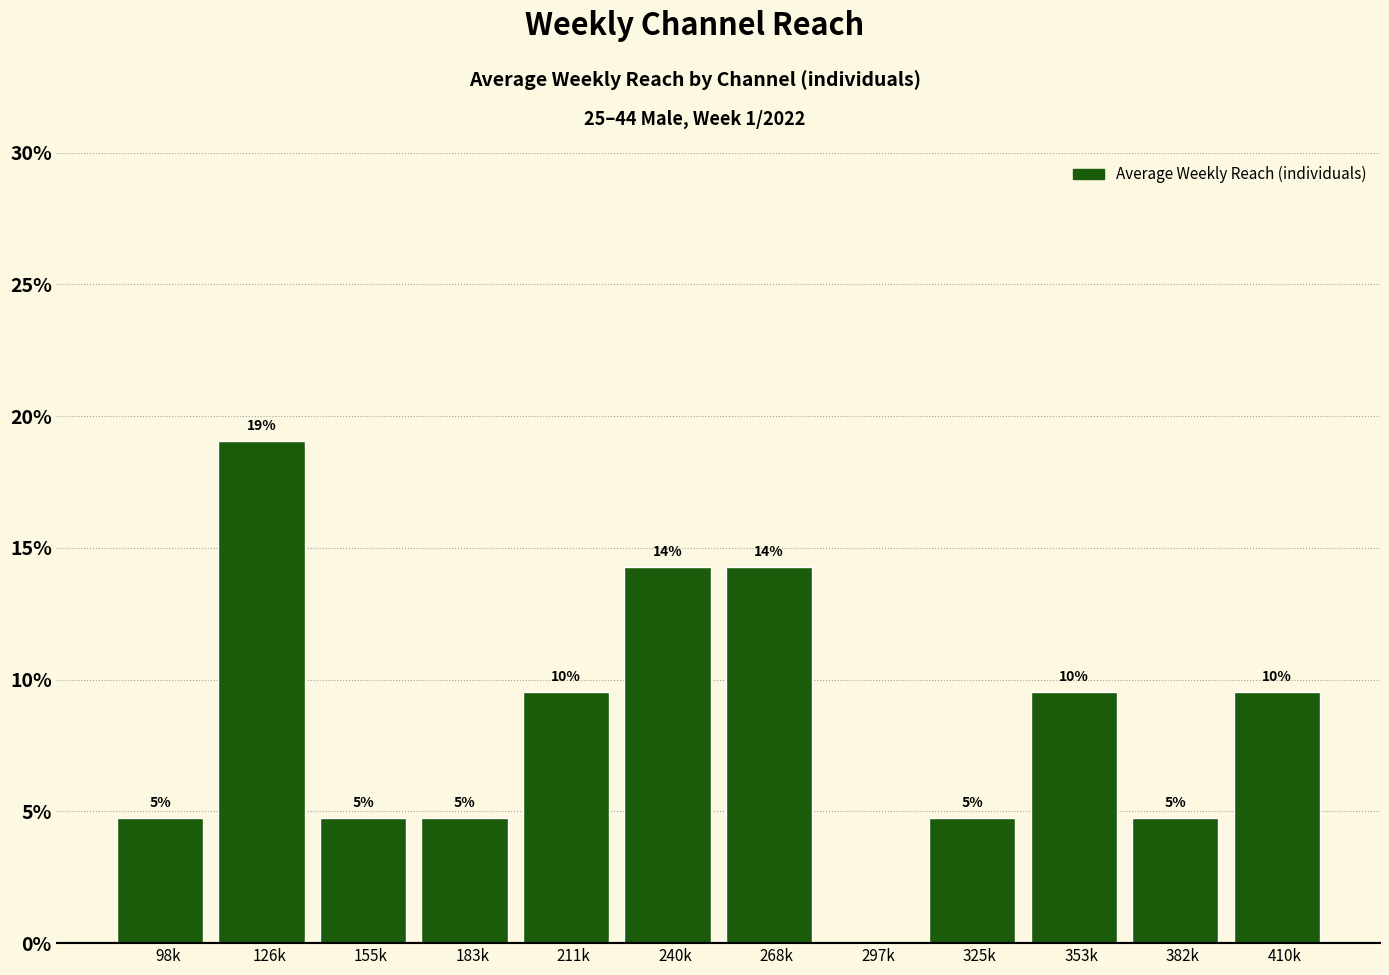

Are the bars horizontal?

No